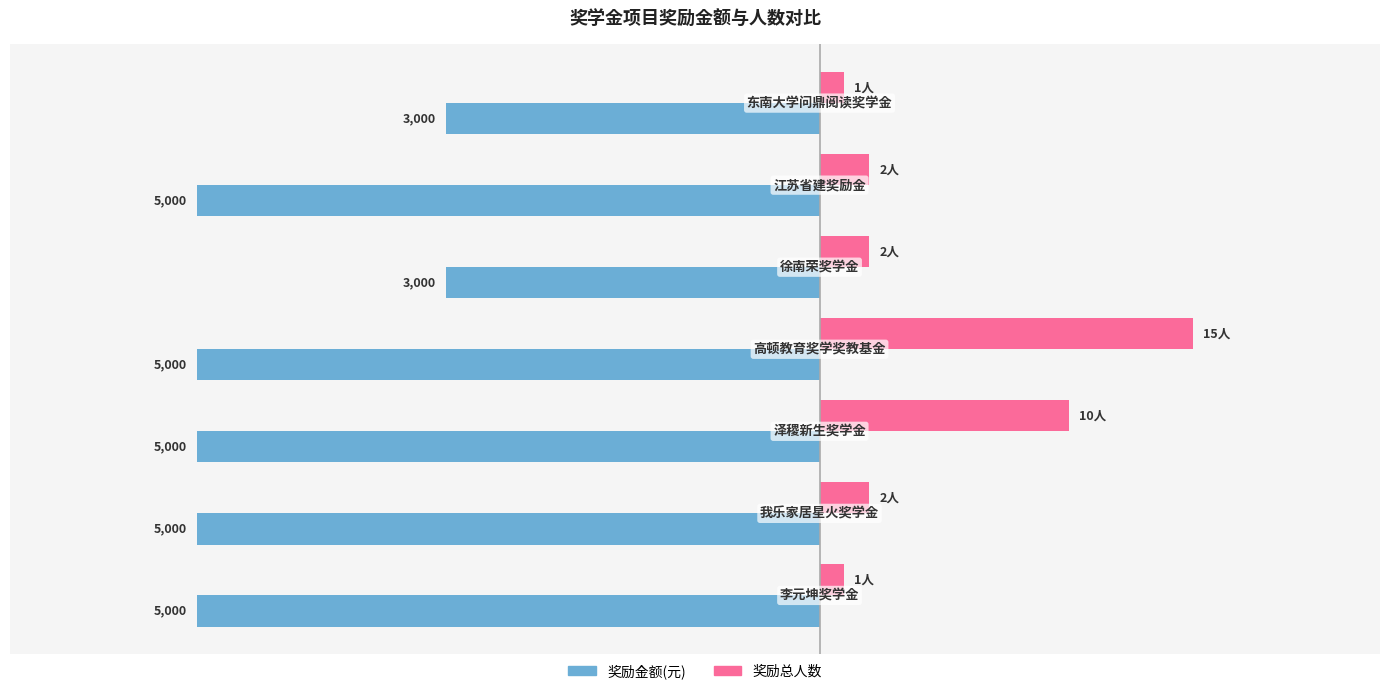

How many series are shown in this chart?

2